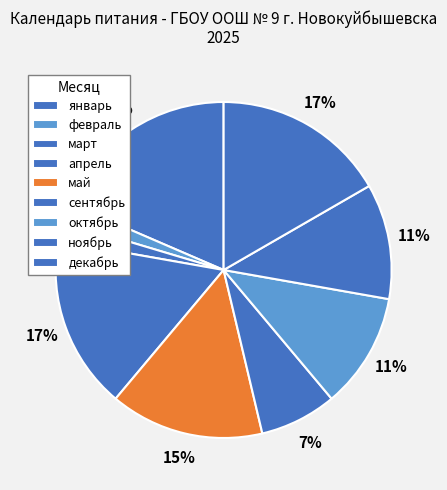

How many slices are in this pie chart?

9